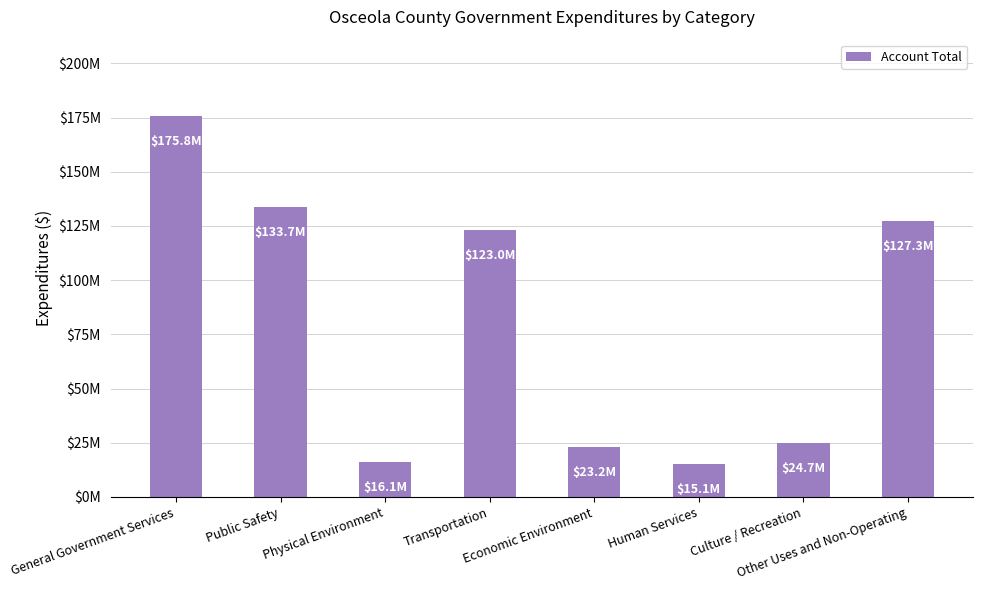

Are the bars horizontal?

No